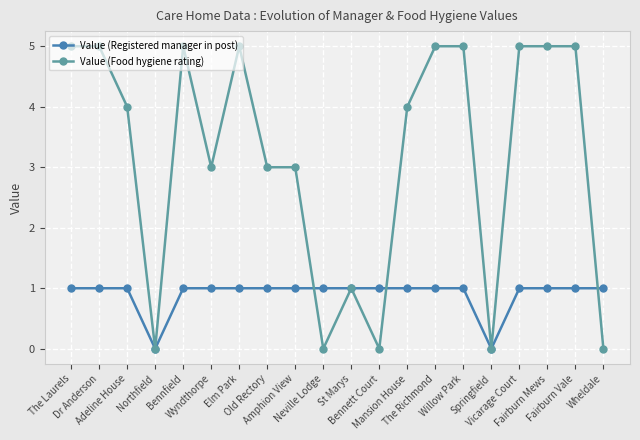

The Value (Food hygiene rating) series shows 1 at Mansion House. True or false?

False